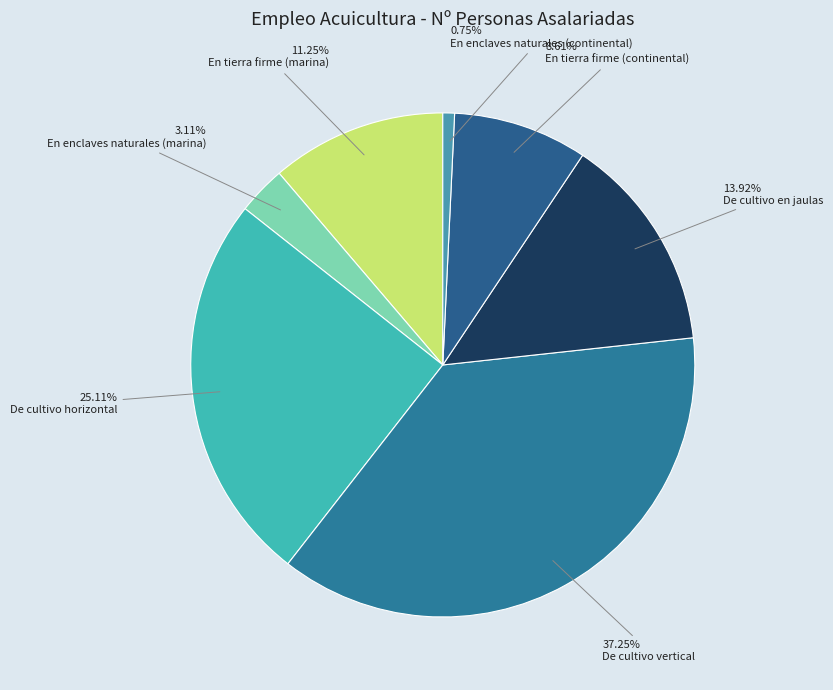

How many slices are in this pie chart?

7